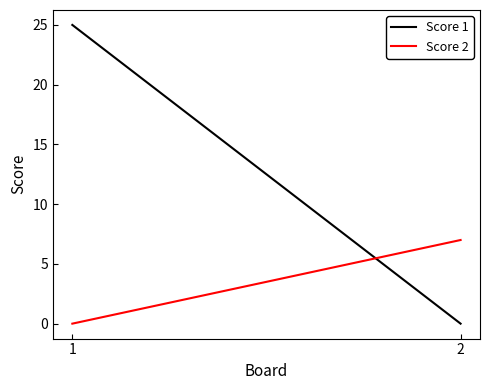

Which has a higher value, 2 or 1?

1